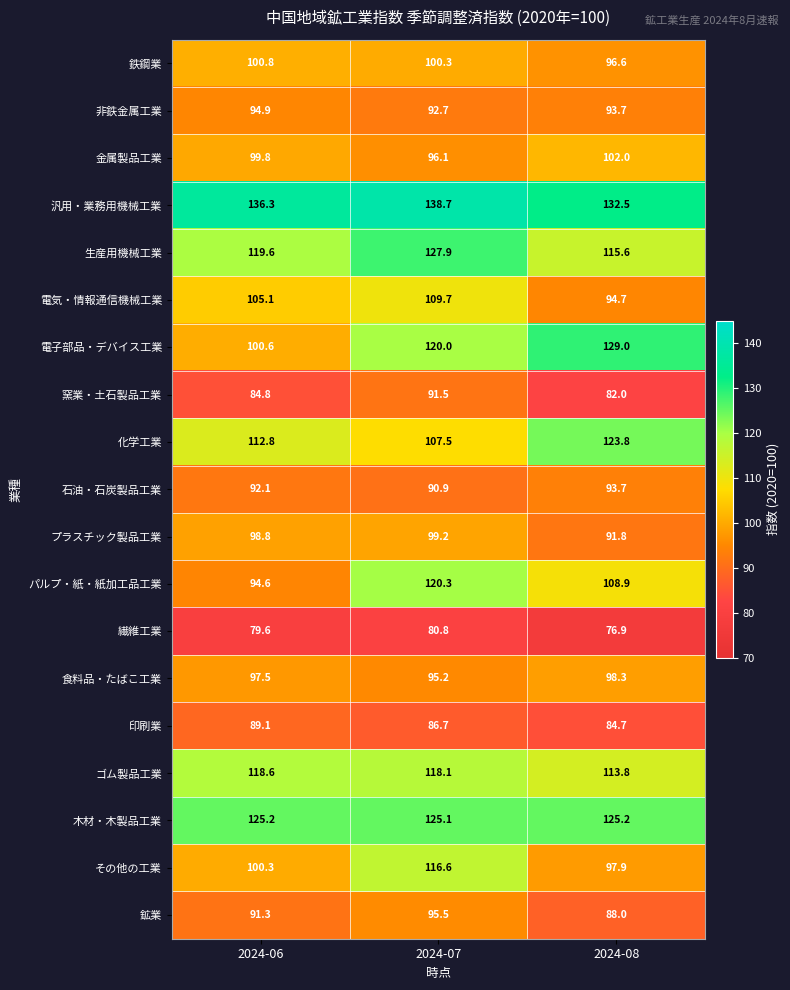

Read the 鉄鋼業 value at 2024-07.

100.3